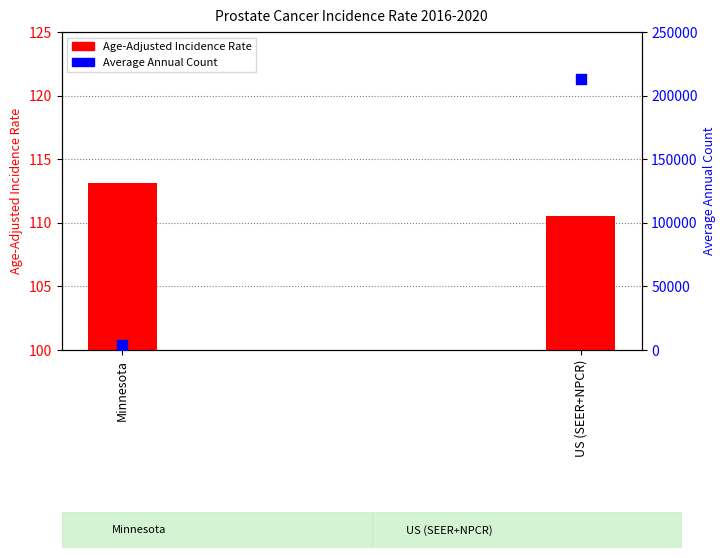

What is the change in value from Minnesota to US (SEER+NPCR)?

+208781